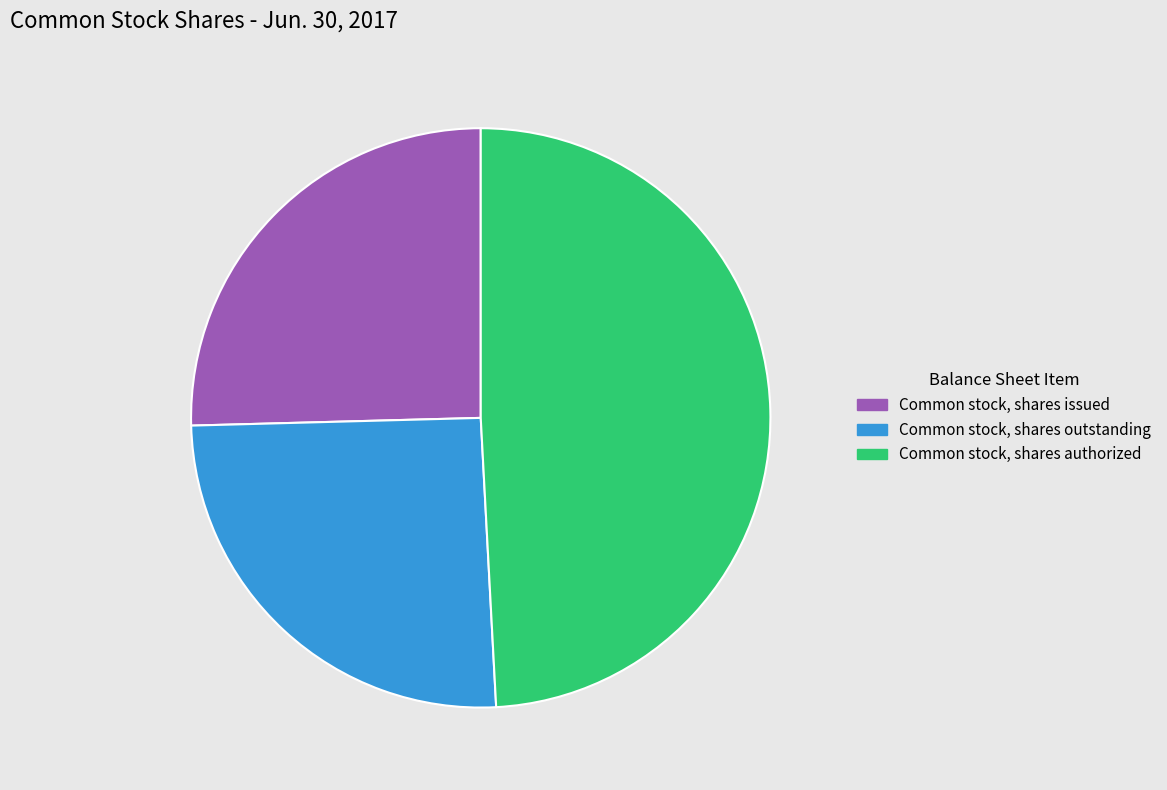

Is the sum of Common stock, shares issued and Common stock, shares outstanding greater than half?

Yes